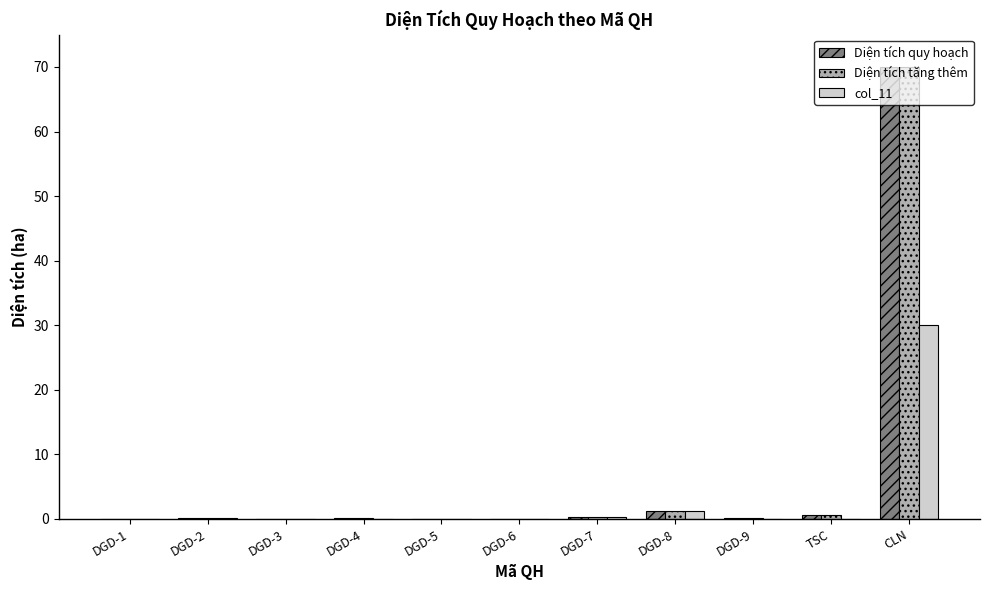

What is the maximum value for col_11?

30.0